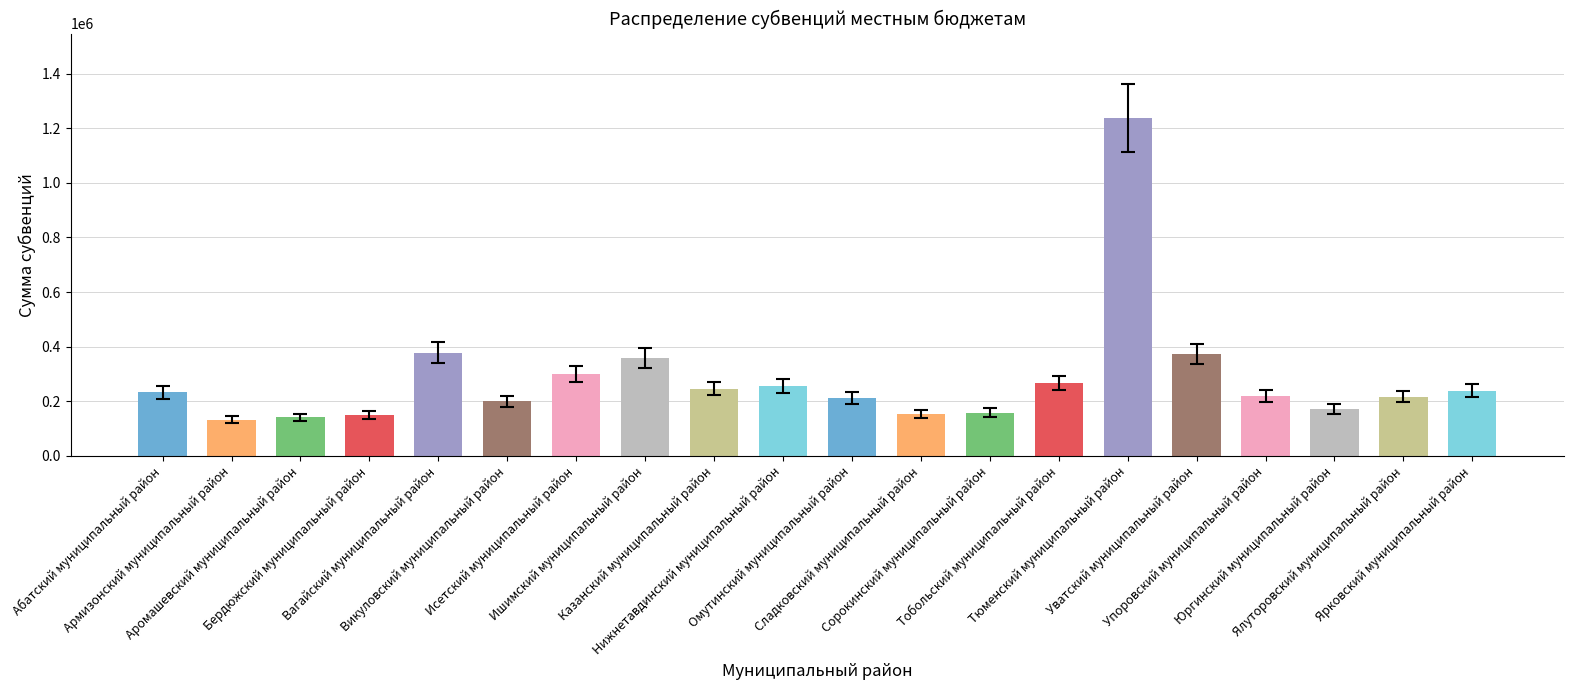

What is the value of the 14th bar from the left?

266463